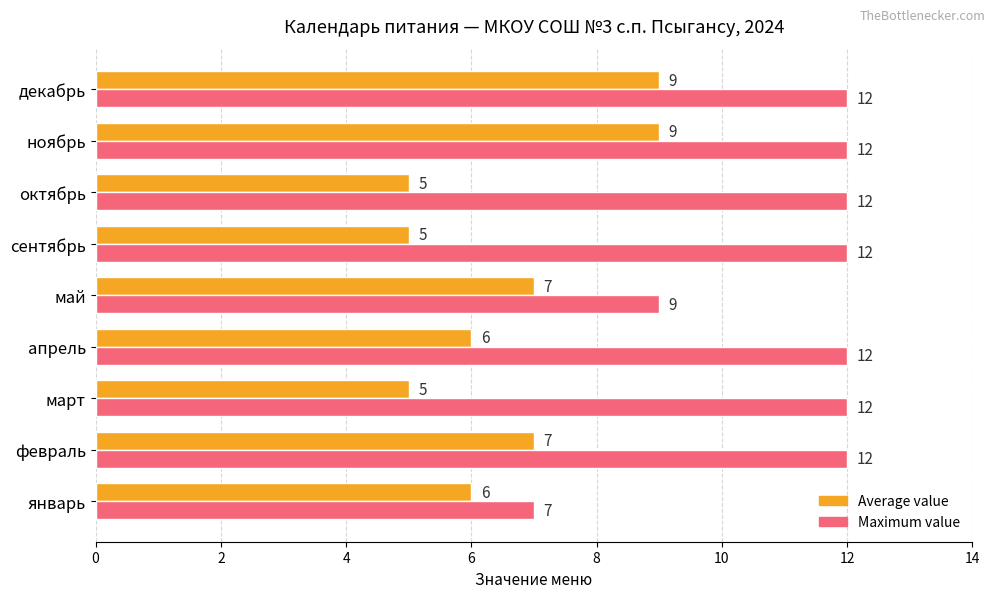

Is the value of Average value at январь greater than the value of Maximum value at май?

No